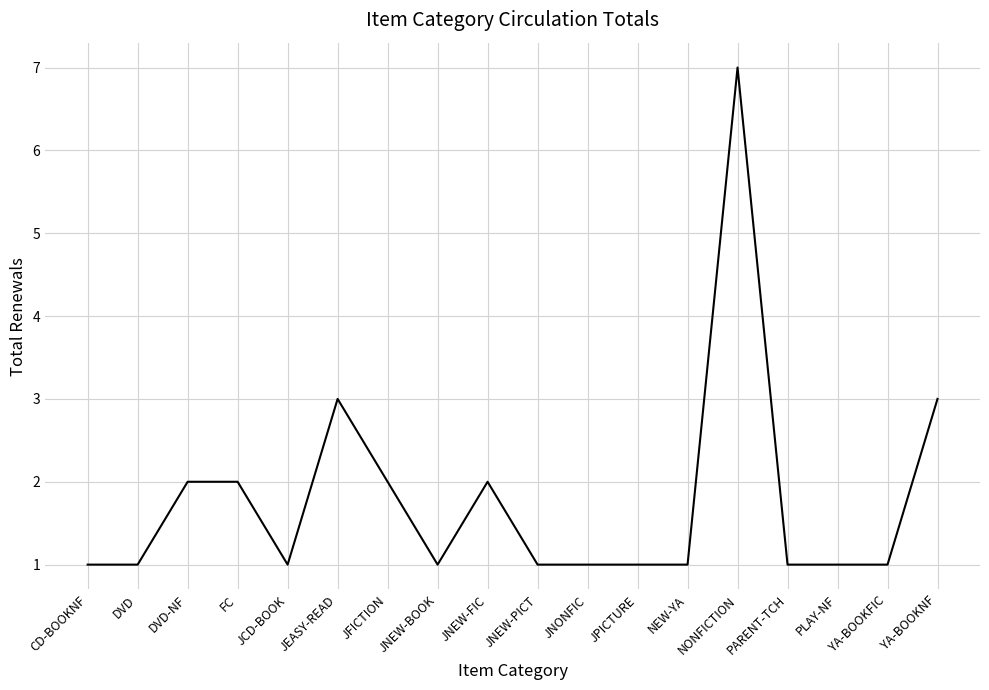

What position from the right is JNEW-BOOK?

11